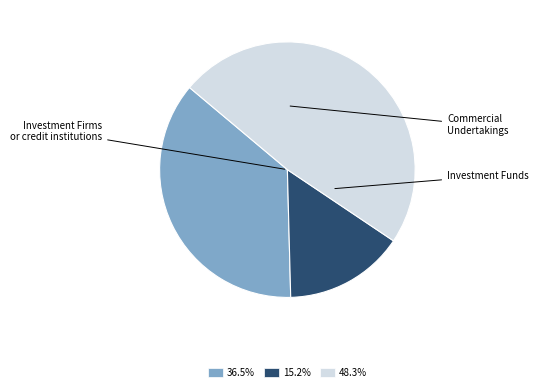

What is the ratio of the value at Investment Firms or credit institutions to the value at Commercial Undertakings?

0.8